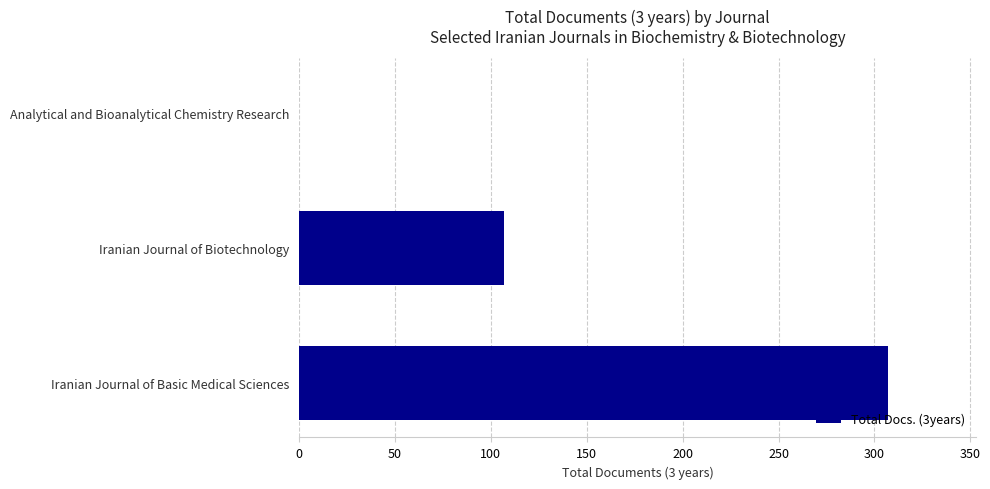

How many series are shown in this chart?

1